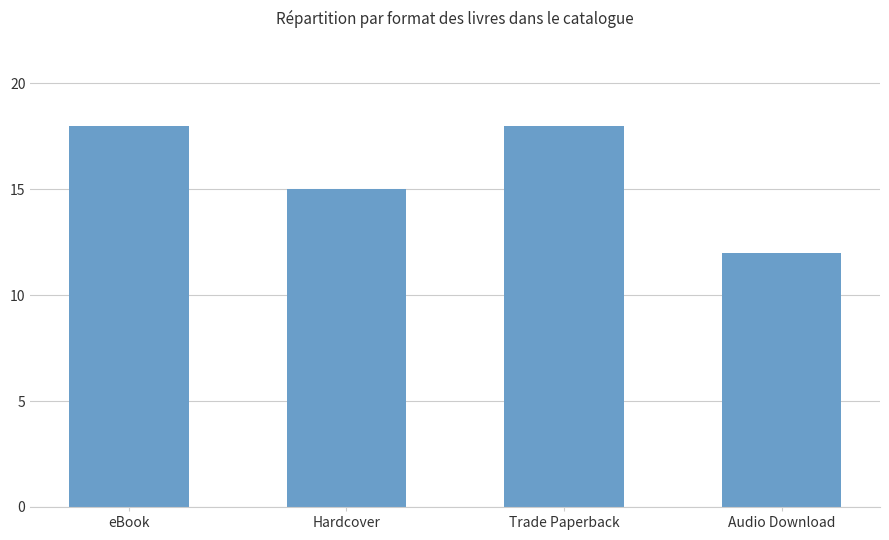

True or false: the data shows 12 at Audio Download.

True